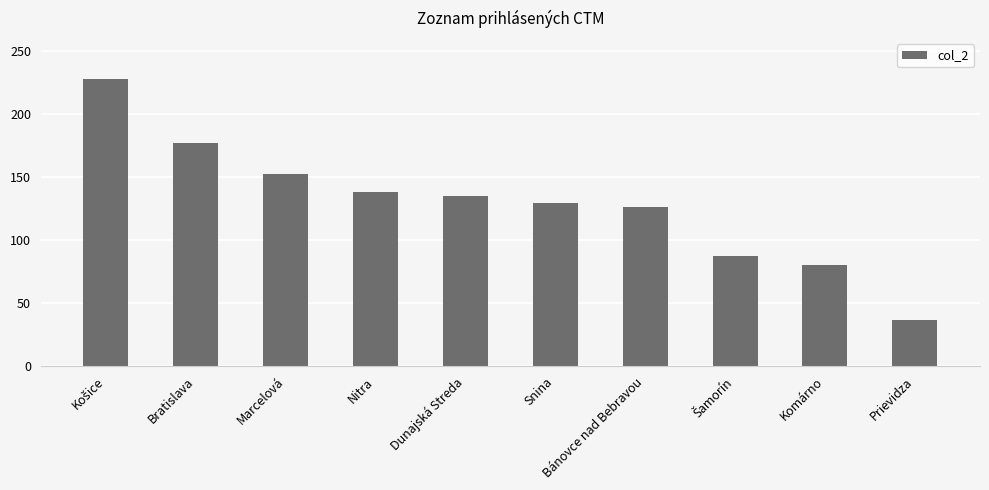

The value at Marcelová is 103. True or false?

False